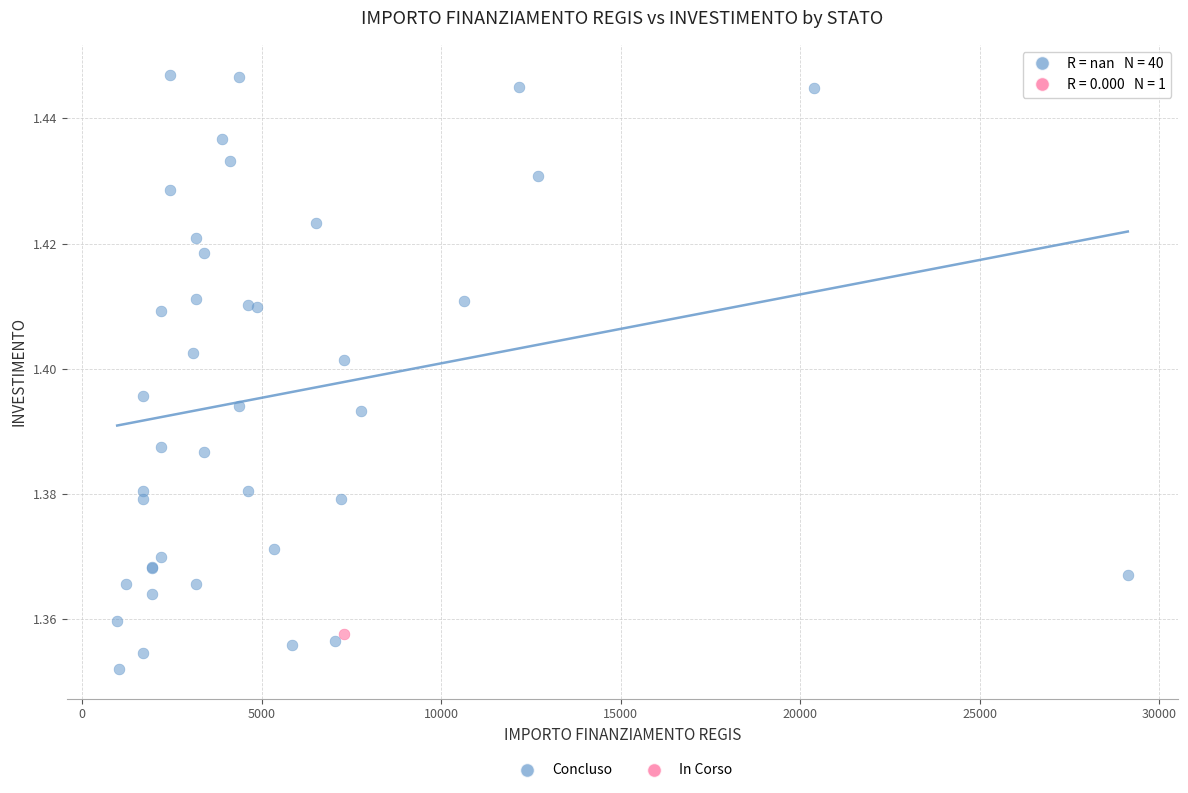

What are all the series names shown in the legend?

Concluso, In Corso